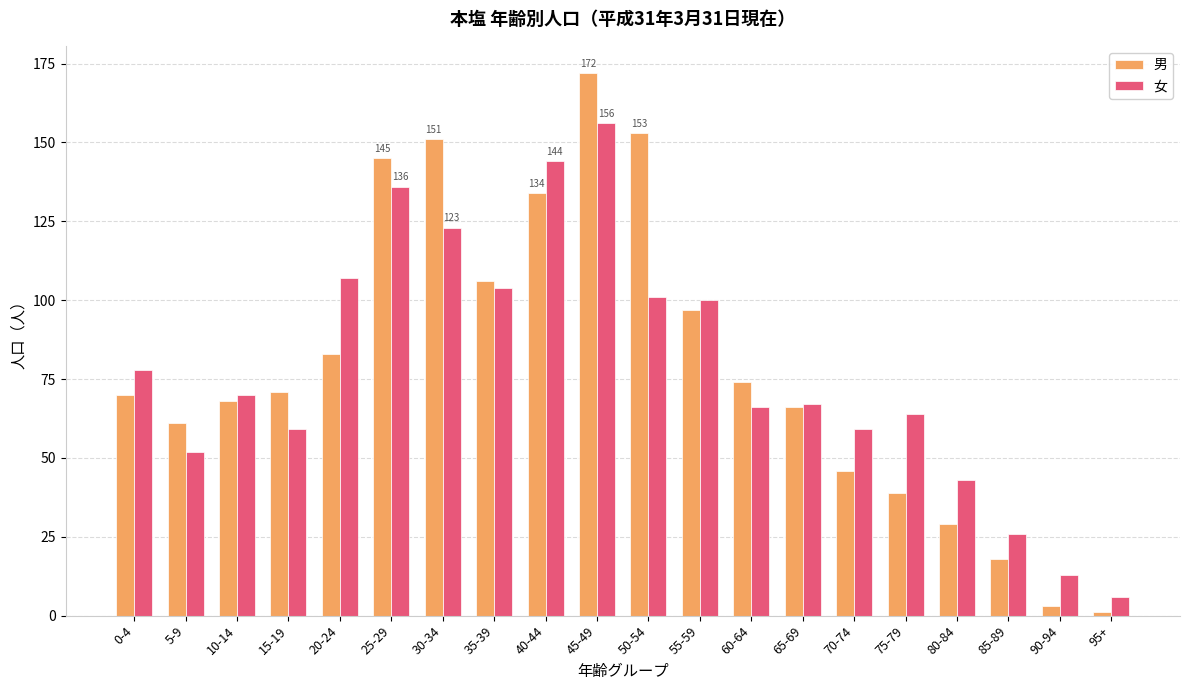

Which series has the largest range (max minus min)?

男